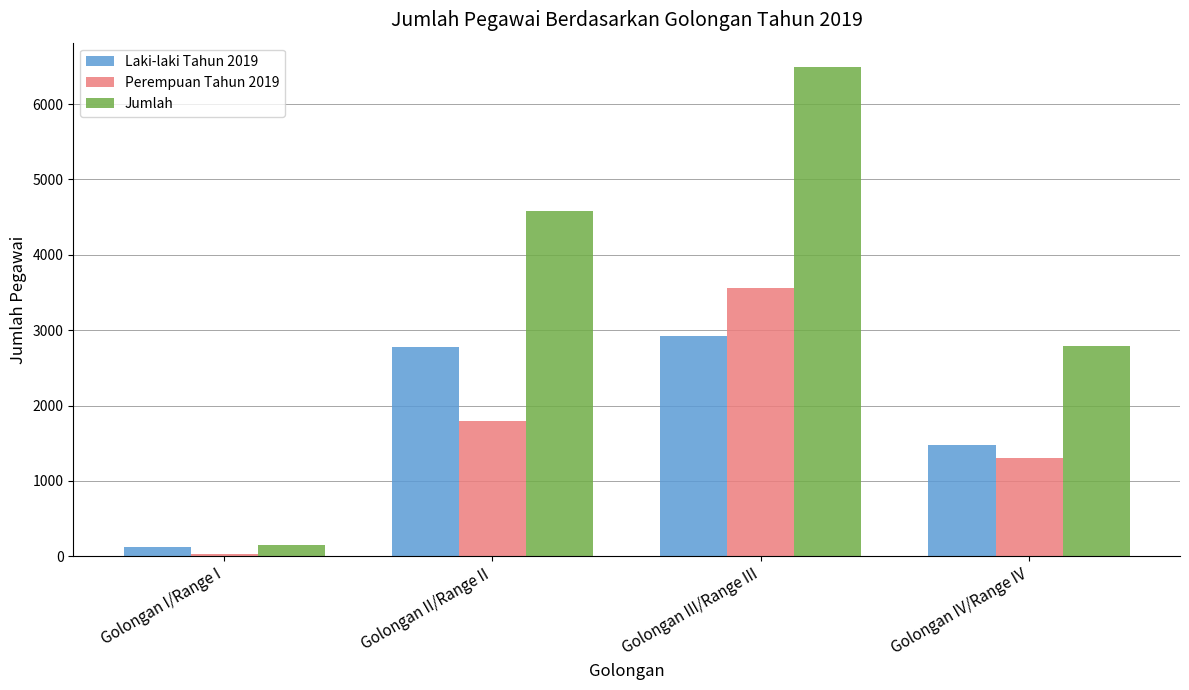

What is the difference between the highest and lowest values at Golongan IV/Range IV?

1481